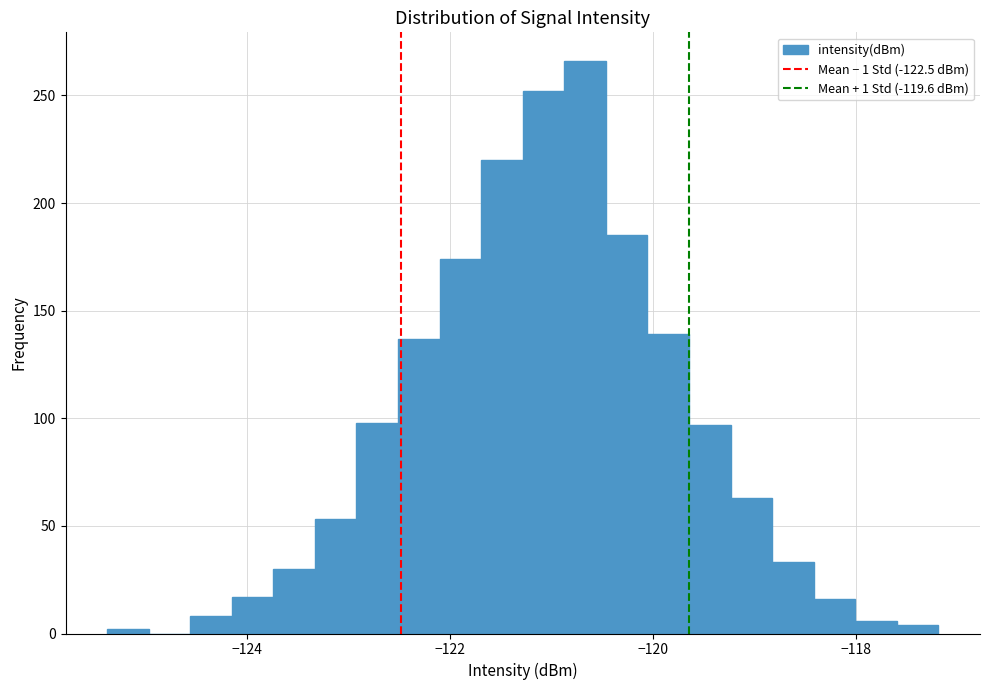

Read against the x-axis, roughly where is the centre of the tallest bar?

-120.6